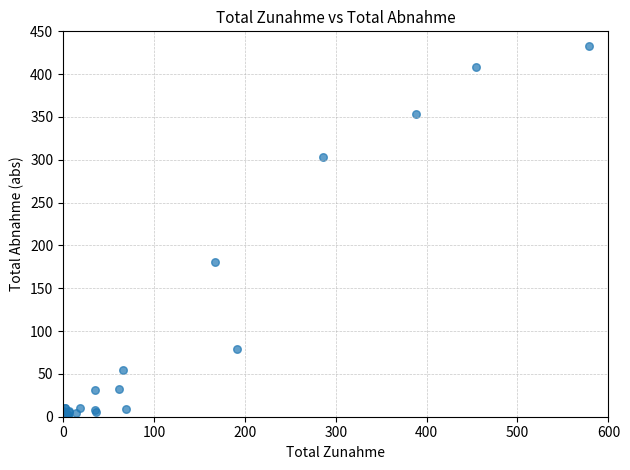

What Y value in the scatter plot is closest to 216?

181